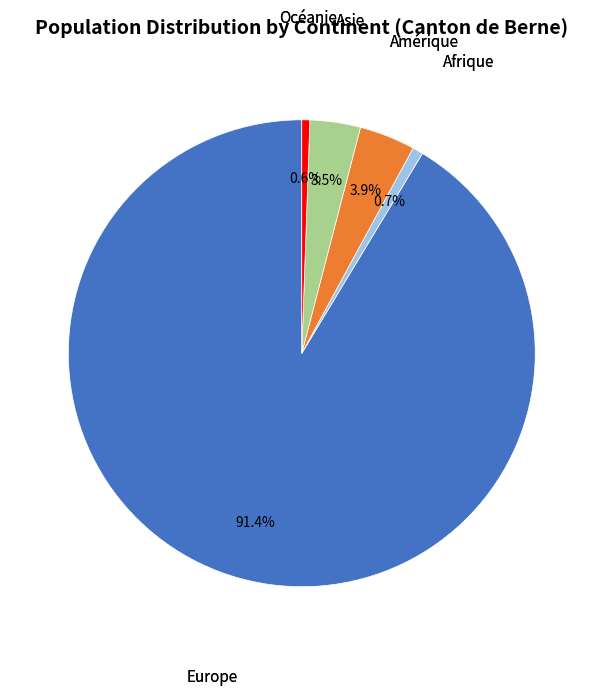

To the nearest percent, what percentage of the pie is Europe?

91%